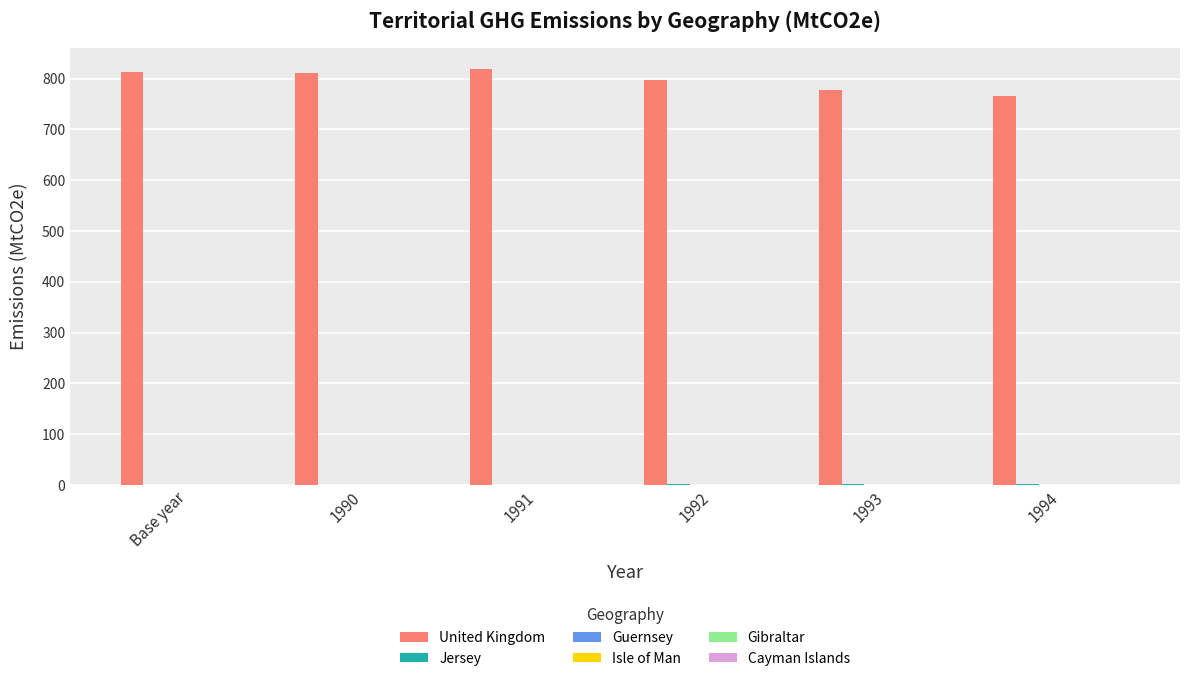

What is the greatest value displayed?

819.2